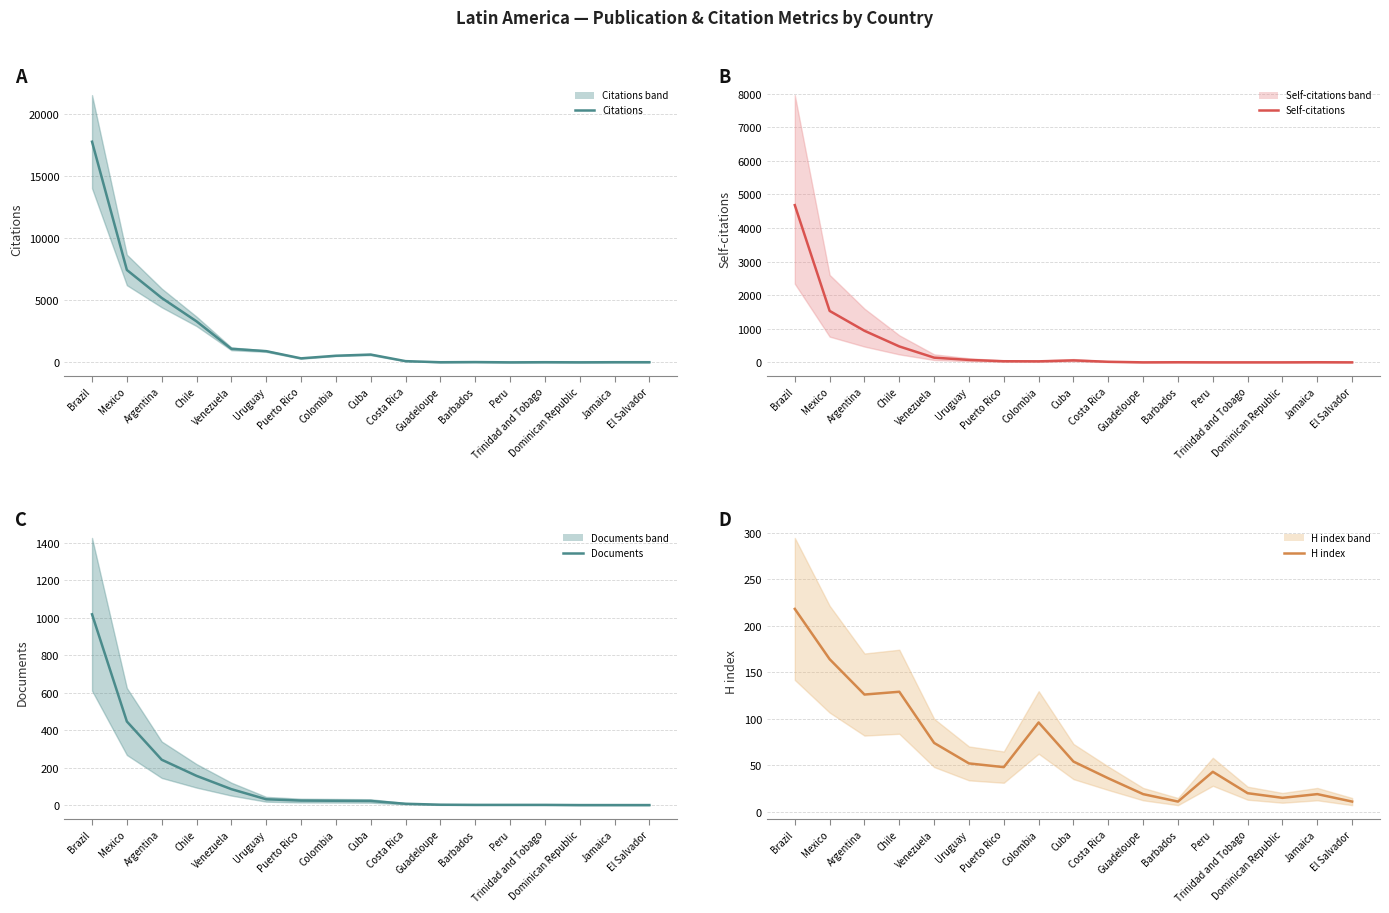

What is the difference between the highest and lowest values at Costa Rica?

89